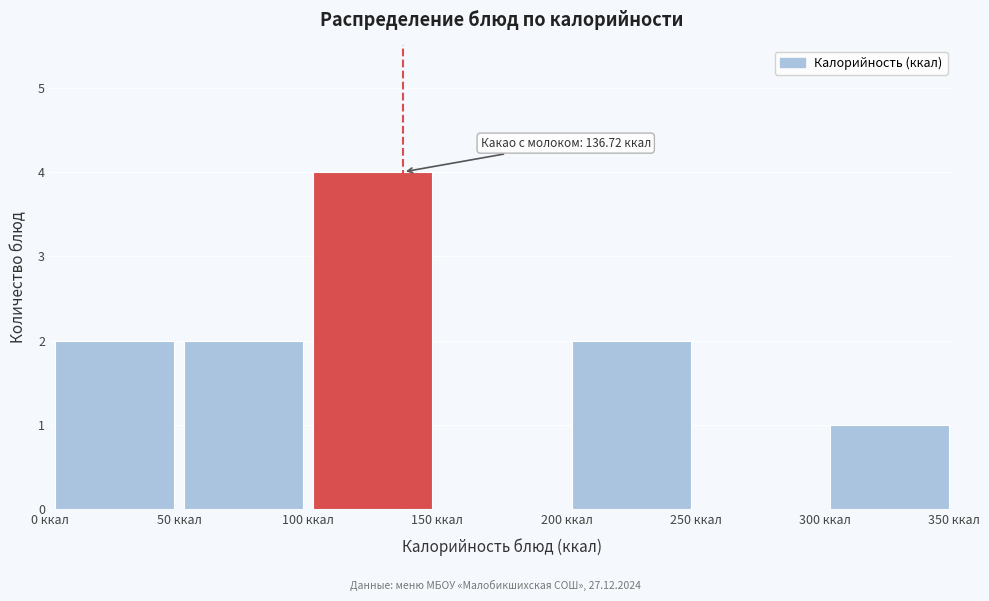

Which range on the x-axis has the tallest bar?

100 to 150